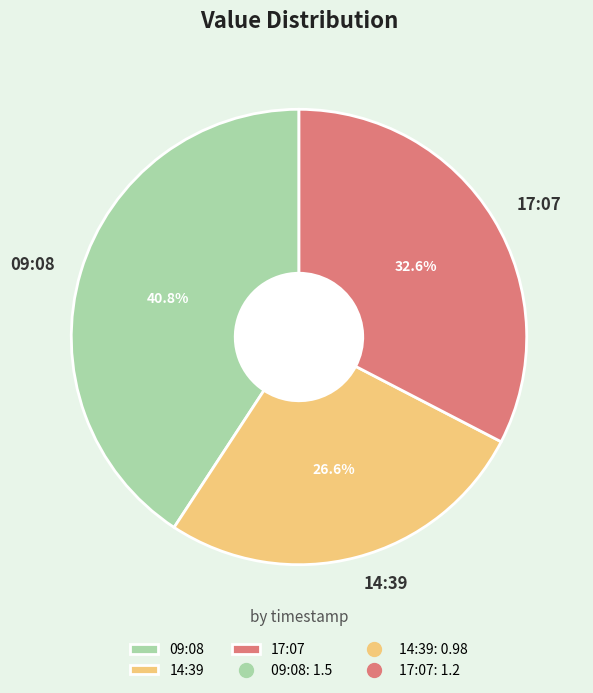

Which slice is the largest?

09:08